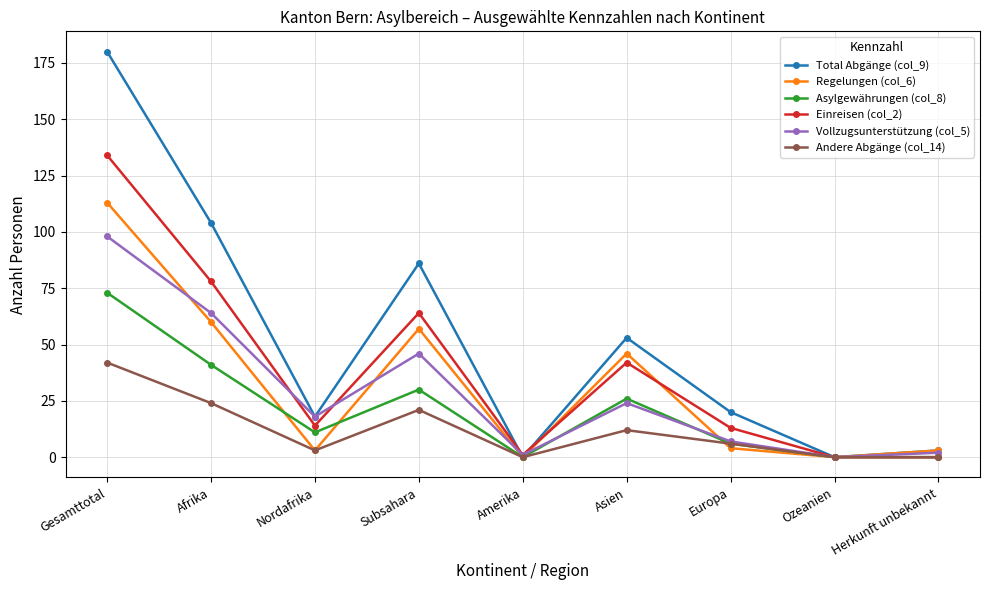

Reading left to right, what are all the values shown in this chart?

Total Abgänge (col_9): Gesamttotal=180	Afrika=104	Nordafrika=18	Subsahara=86	Amerika=0	Asien=53	Europa=20	Ozeanien=0	Herkunft unbekannt=3
Regelungen (col_6): Gesamttotal=113	Afrika=60	Nordafrika=3	Subsahara=57	Amerika=0	Asien=46	Europa=4	Ozeanien=0	Herkunft unbekannt=3
Asylgewährungen (col_8): Gesamttotal=73	Afrika=41	Nordafrika=11	Subsahara=30	Amerika=0	Asien=26	Europa=6	Ozeanien=0	Herkunft unbekannt=0
Einreisen (col_2): Gesamttotal=134	Afrika=78	Nordafrika=14	Subsahara=64	Amerika=1	Asien=42	Europa=13	Ozeanien=0	Herkunft unbekannt=0
Vollzugsunterstützung (col_5): Gesamttotal=98	Afrika=64	Nordafrika=18	Subsahara=46	Amerika=1	Asien=24	Europa=7	Ozeanien=0	Herkunft unbekannt=2
Andere Abgänge (col_14): Gesamttotal=42	Afrika=24	Nordafrika=3	Subsahara=21	Amerika=0	Asien=12	Europa=6	Ozeanien=0	Herkunft unbekannt=0